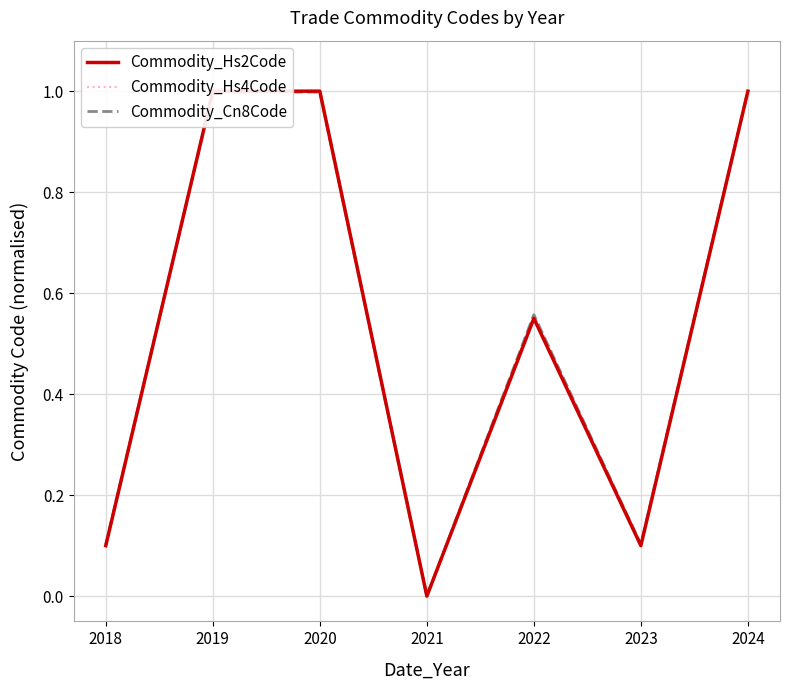

What are all the series names shown in the legend?

Commodity_Hs2Code, Commodity_Hs4Code, Commodity_Cn8Code